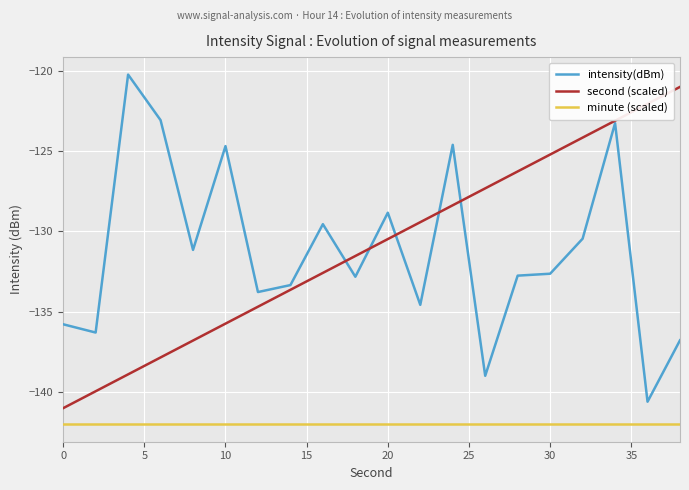

True or false: second (scaled) and minute (scaled) intersect in this chart.

False